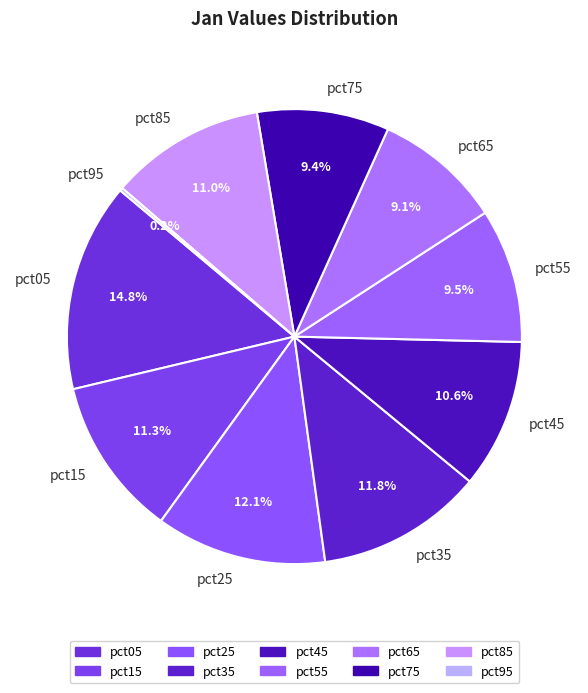

Which category has the biggest portion of the pie?

pct05